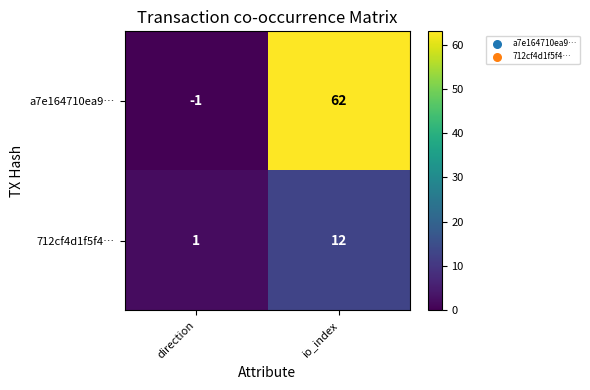

What is the difference between the maximum and minimum values in the 712cf4d1f5f4… series?

11